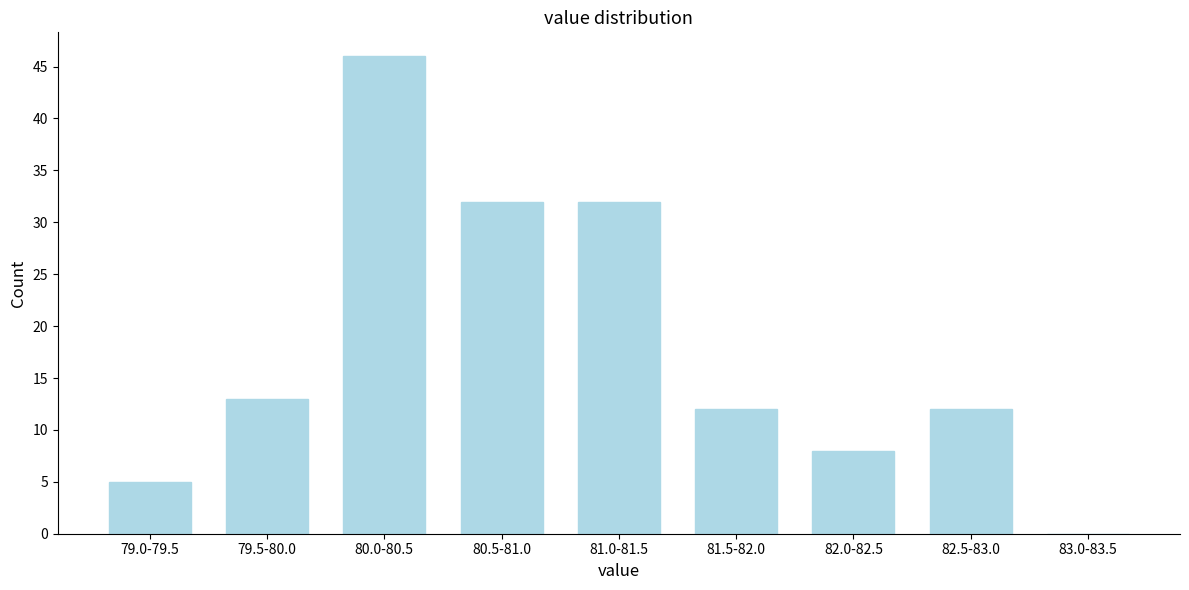

Reading left to right, transcribe all the data shown in this chart.

79.0-79.5=5	79.5-80.0=13	80.0-80.5=46	80.5-81.0=32	81.0-81.5=32	81.5-82.0=12	82.0-82.5=8	82.5-83.0=12	83.0-83.5=0